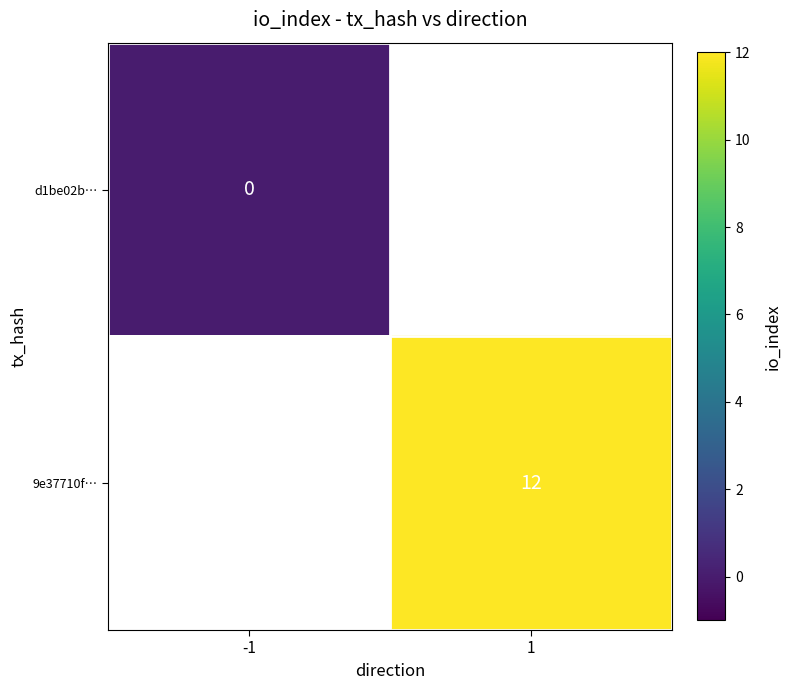

True or false: 9e37710f… has a value of 19 at 1.

False